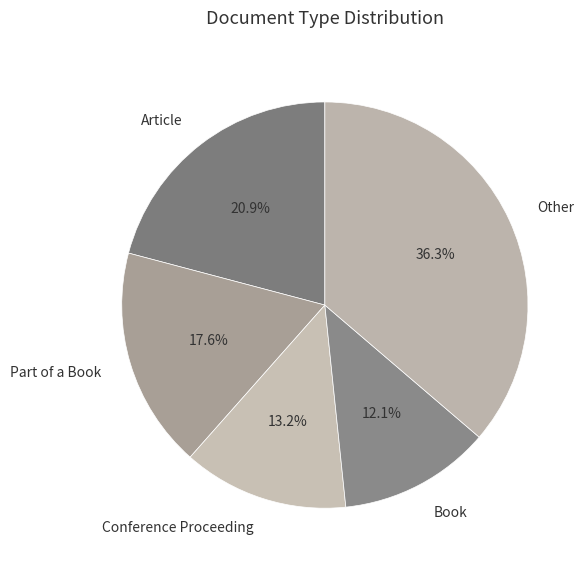

Rank the categories by value from lowest to highest.

Book, Conference Proceeding, Part of a Book, Article, Other